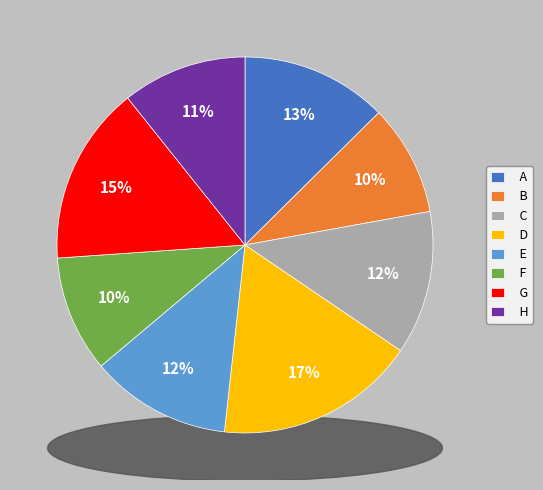

True or false: G accounts for 21% of the total.

False